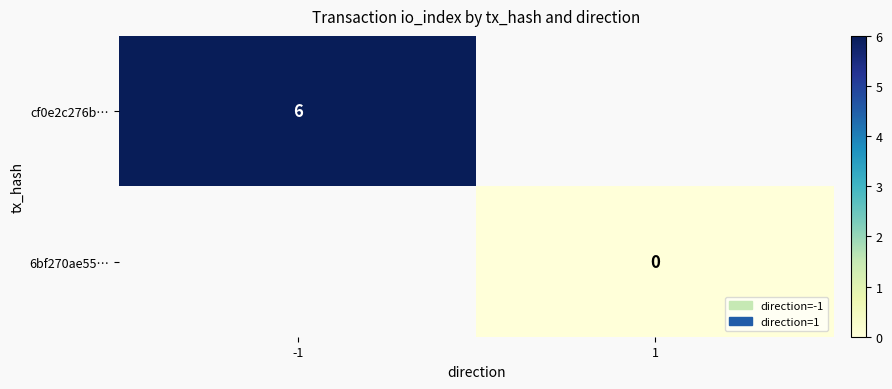

Between 1 and -1, which is larger?

-1